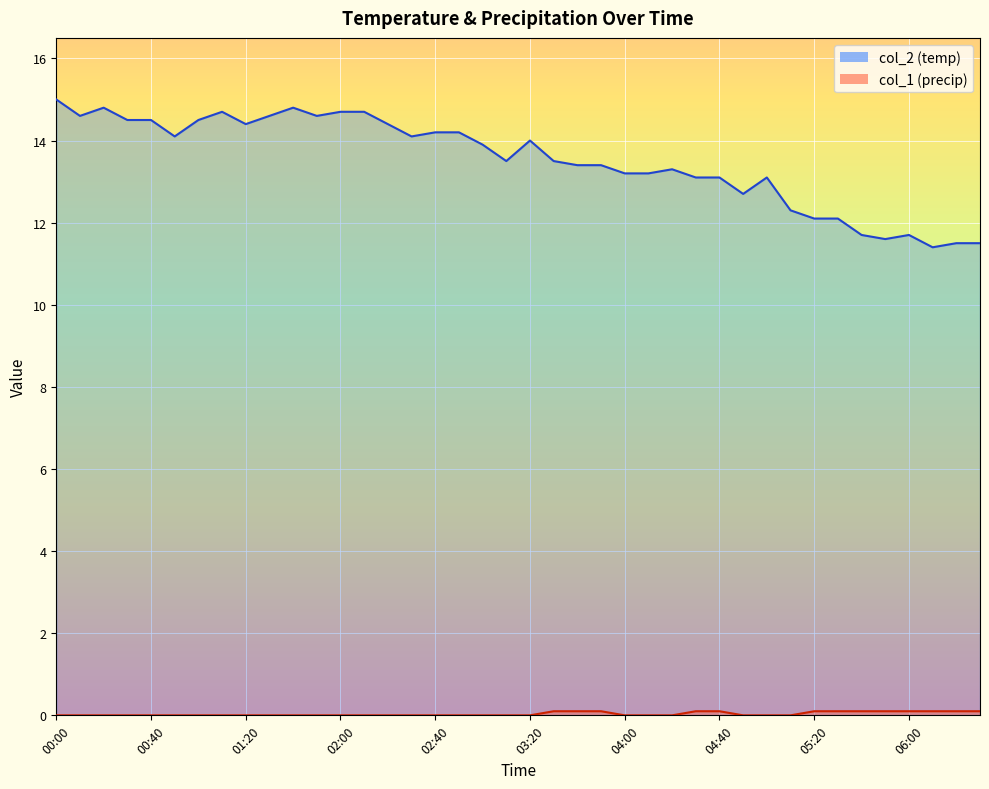

How many col_1 values are between 0 and 1?

40